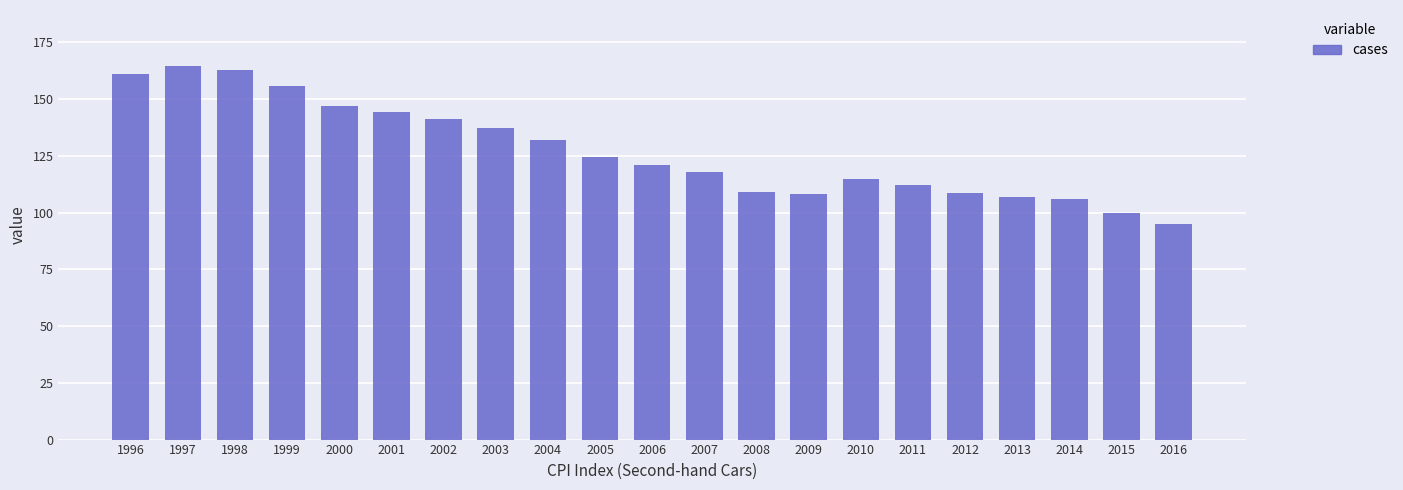

What is the ratio of the value at 2009 to the value at 1996?

0.7